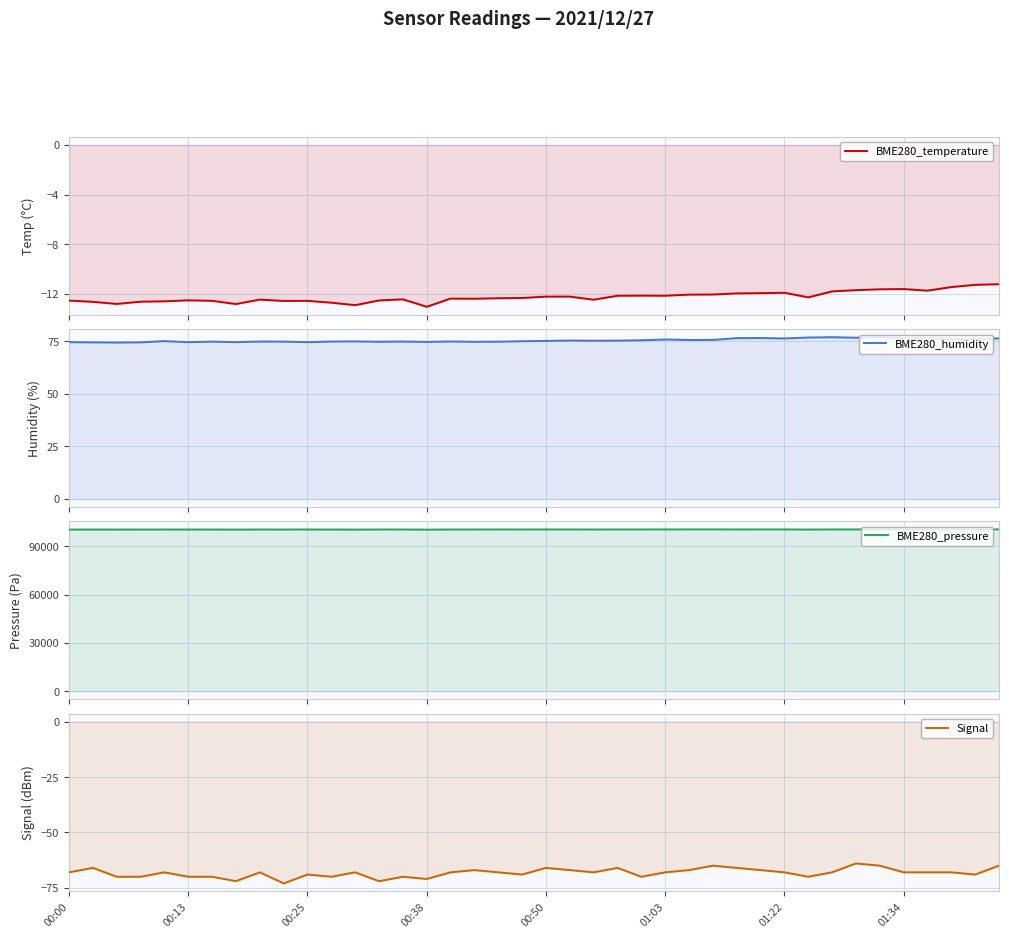

What is the sum of all BME280_humidity values?

3017.8